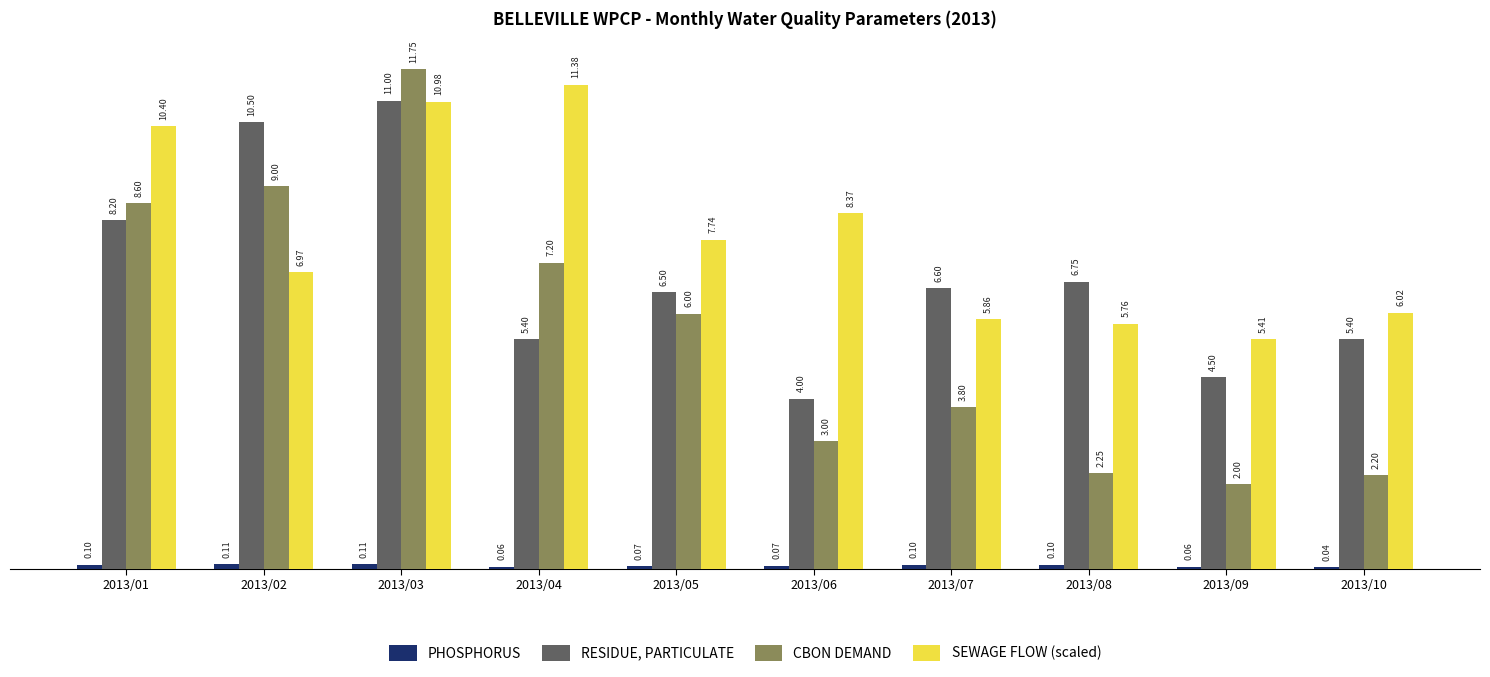

What is the difference between the second highest and second lowest values in the SEWAGE FLOW (scaled) series?

5.2